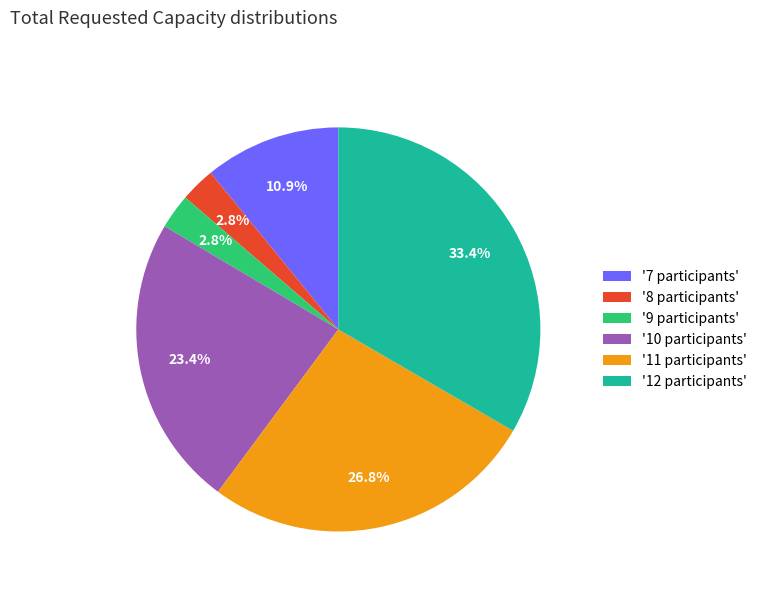

Between '12 participants' and '11 participants', which is larger?

'12 participants'